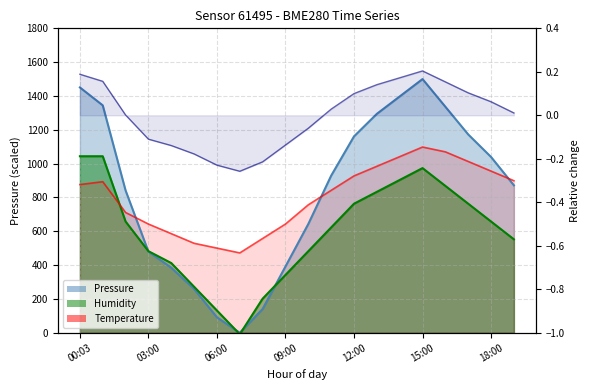

Which has a higher value, 10 or 11?

11